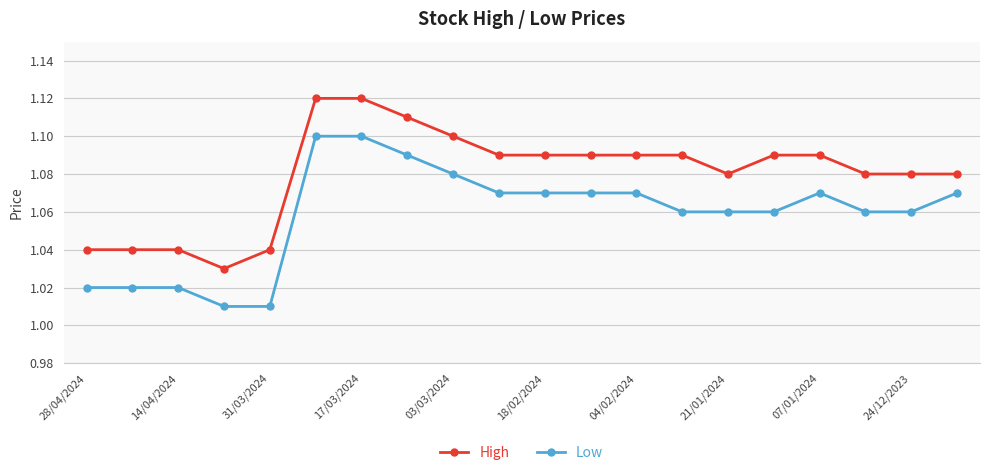

How many data points does each series have?

20